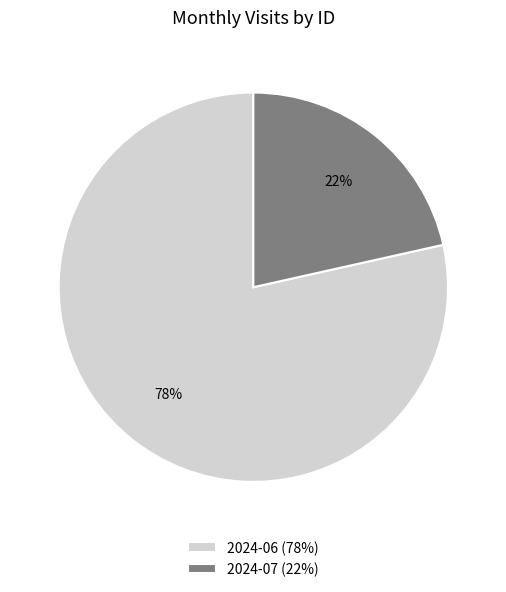

The 2024-07 (22%) slice represents 22% of the pie. True or false?

True